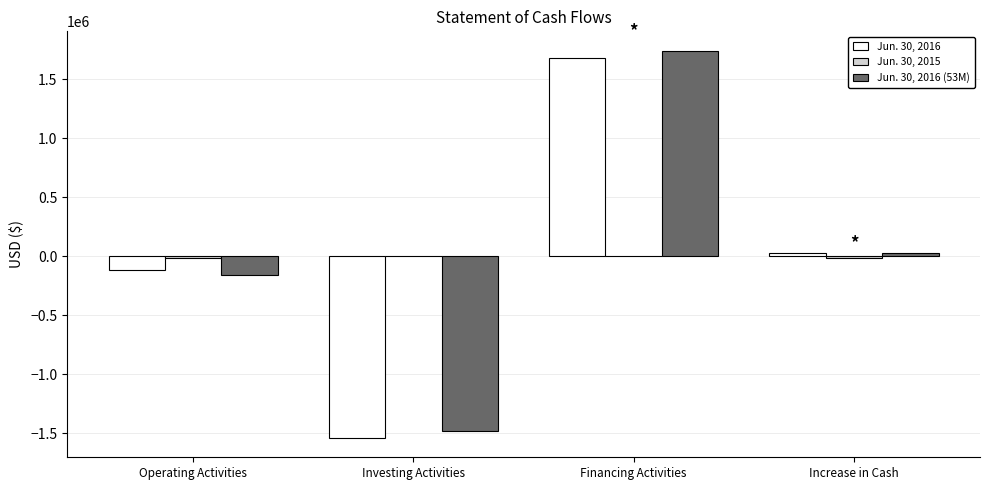

What is the total value across all series at Increase in Cash?

42527